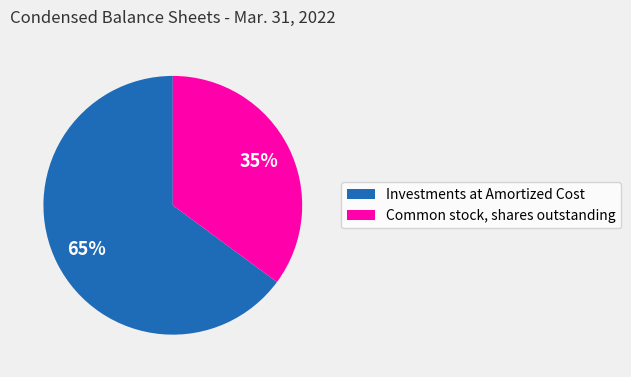

Do Common stock, shares outstanding and Investments at Amortized Cost together represent more than half of the pie?

Yes